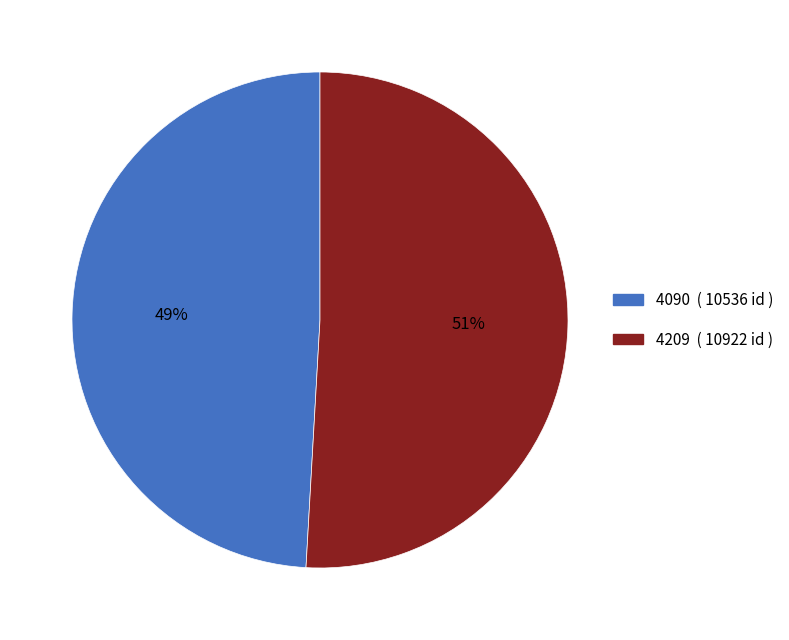

To the nearest percent, what is the average slice percentage?

50%